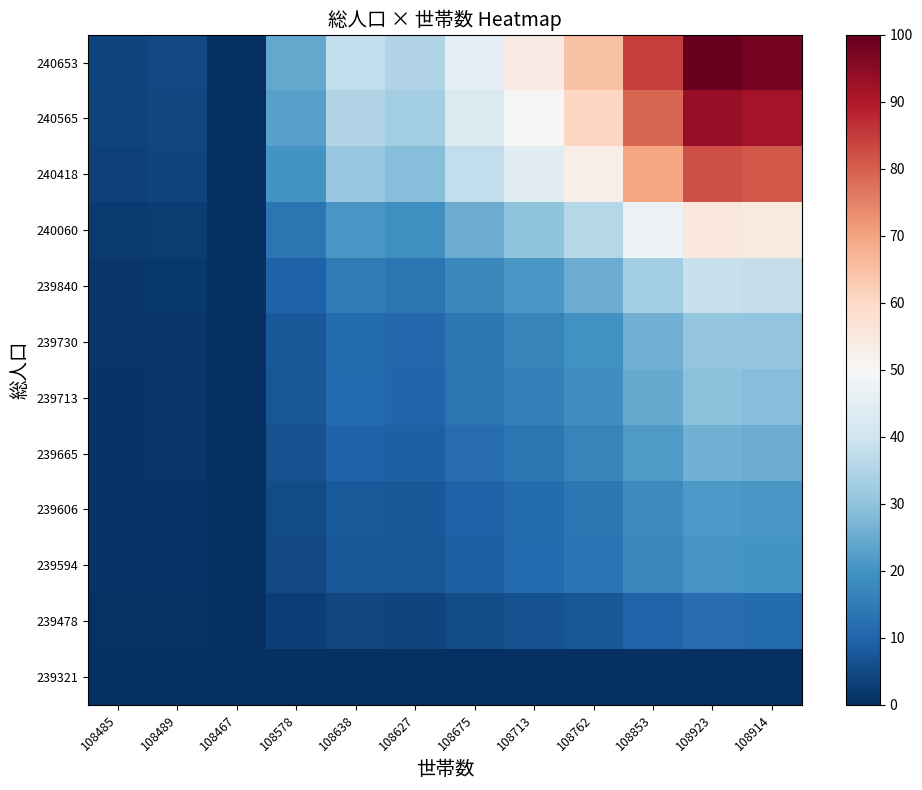

At 108627, list the series in order from largest to smallest.

240653, 240565, 240418, 240060, 239840, 239730, 239713, 239665, 239606, 239594, 239478, 239321